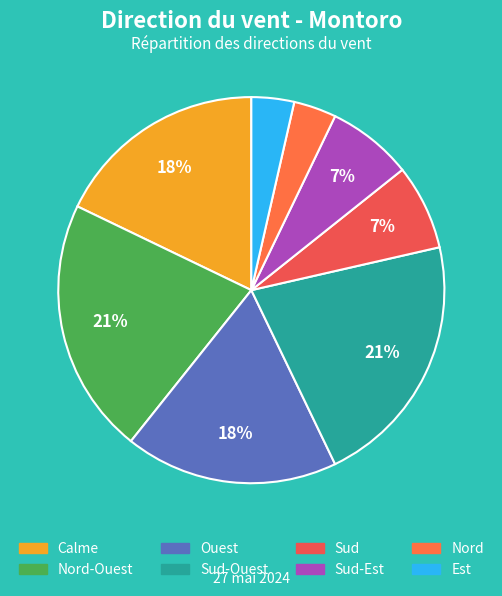

To the nearest percent, what is the difference between the largest and smallest slice percentages?

18%